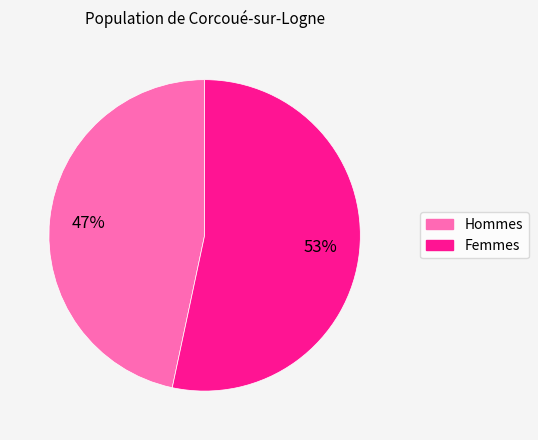

Does Hommes account for over 50% of the chart?

No